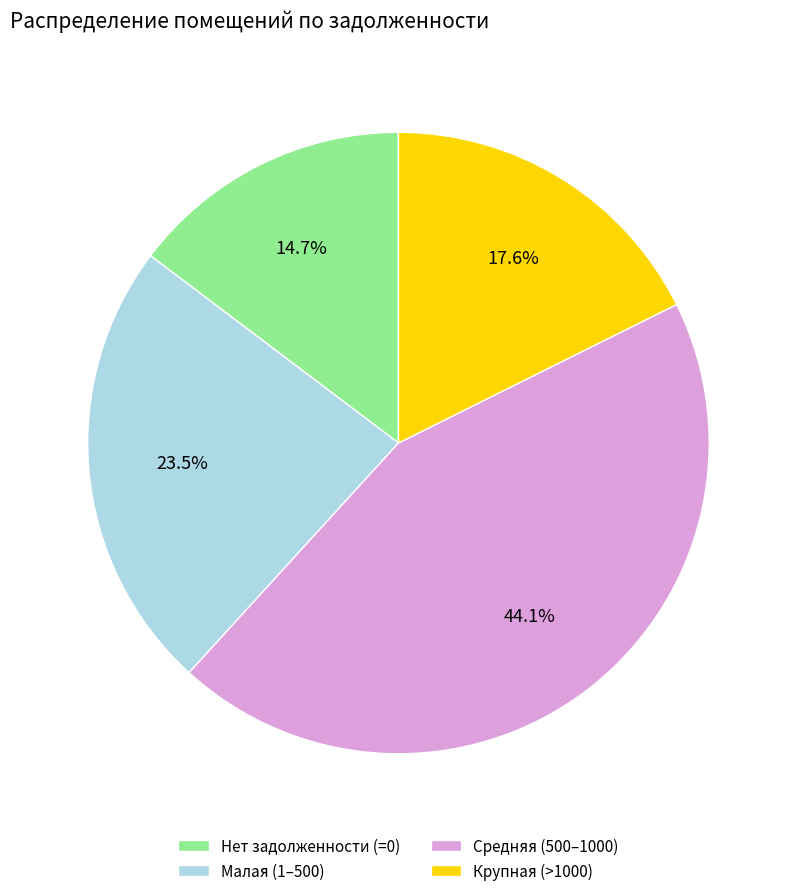

Which has a higher value, Крупная (>1000) or Малая (1–500)?

Малая (1–500)